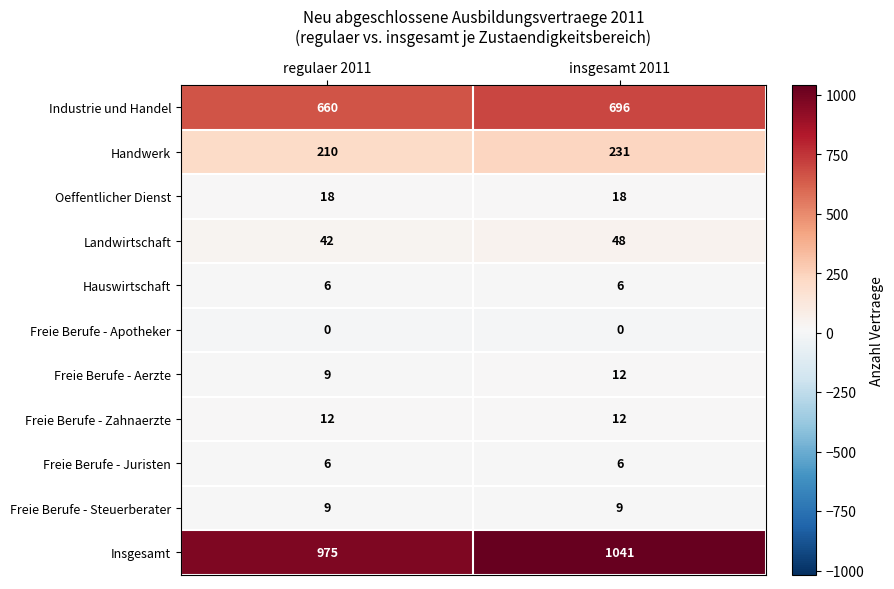

Reading right to left, transcribe all the data shown in this chart.

Industrie und Handel: insgesamt 2011=696	regulaer 2011=660
Handwerk: insgesamt 2011=231	regulaer 2011=210
Oeffentlicher Dienst: insgesamt 2011=18	regulaer 2011=18
Landwirtschaft: insgesamt 2011=48	regulaer 2011=42
Hauswirtschaft: insgesamt 2011=6	regulaer 2011=6
Freie Berufe - Apotheker: insgesamt 2011=0	regulaer 2011=0
Freie Berufe - Aerzte: insgesamt 2011=12	regulaer 2011=9
Freie Berufe - Zahnaerzte: insgesamt 2011=12	regulaer 2011=12
Freie Berufe - Juristen: insgesamt 2011=6	regulaer 2011=6
Freie Berufe - Steuerberater: insgesamt 2011=9	regulaer 2011=9
Insgesamt: insgesamt 2011=1041	regulaer 2011=975